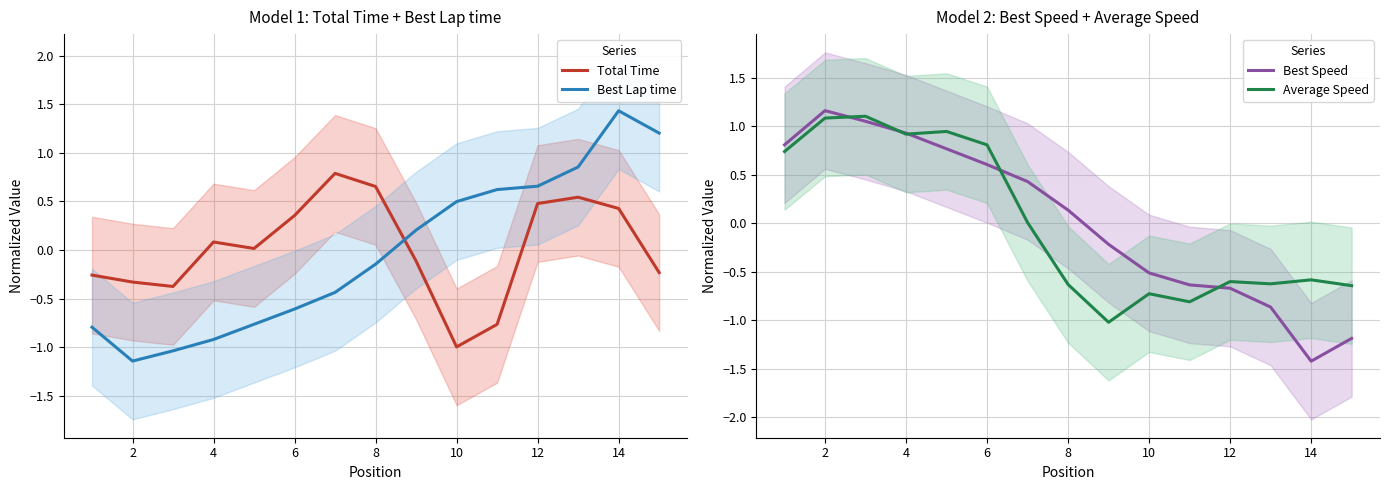

True or false: Best Speed and Best Lap time intersect in this chart.

True